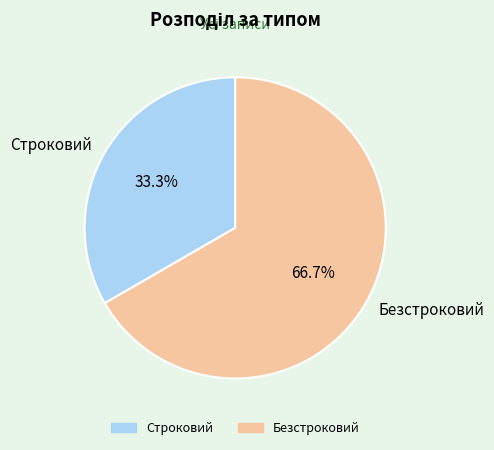

Which category has the biggest portion of the pie?

Безстроковий